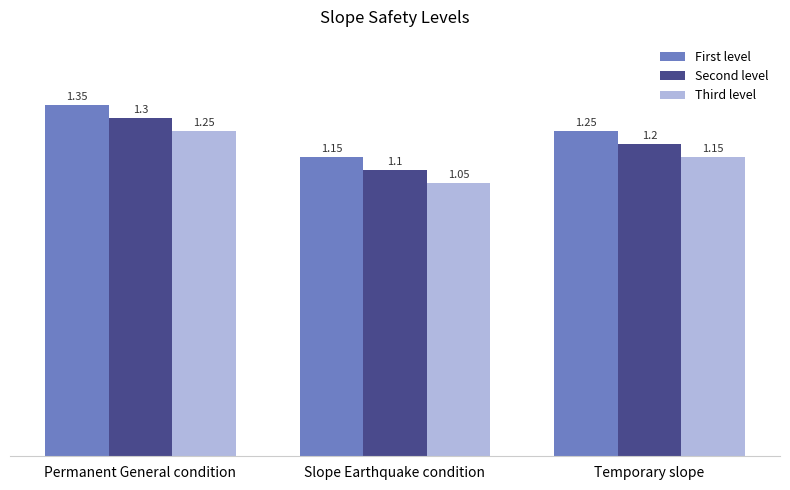

At Slope Earthquake condition, list the series in order from smallest to largest.

Third level, Second level, First level